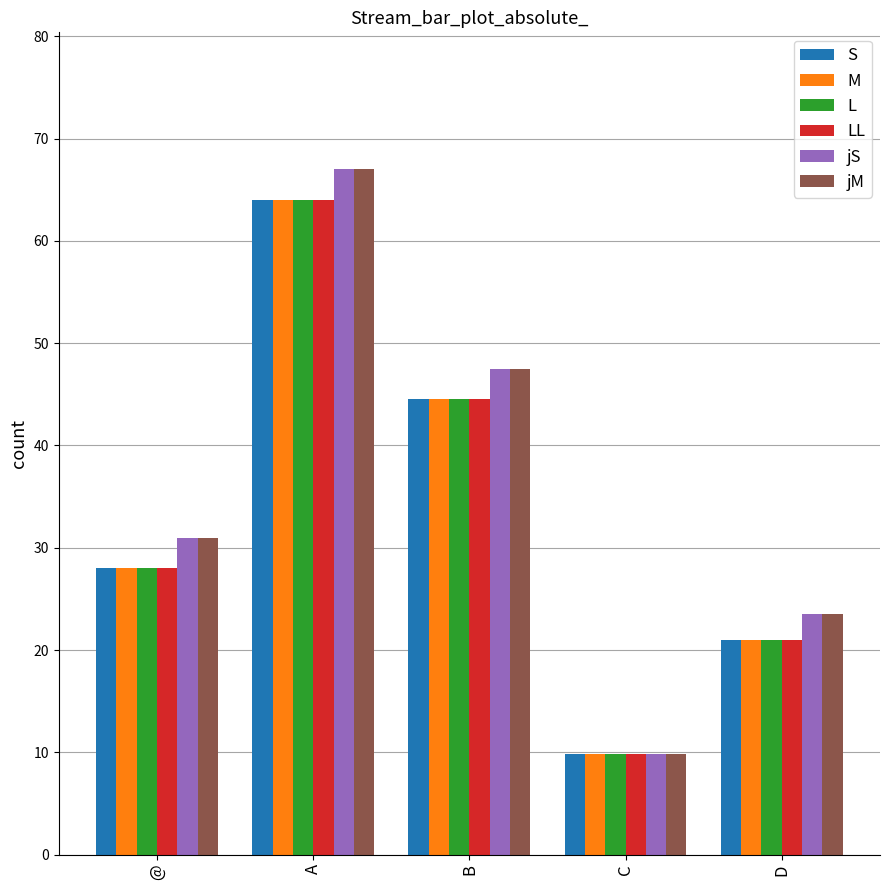

What is the spread (max minus min) of values at @?

3.0